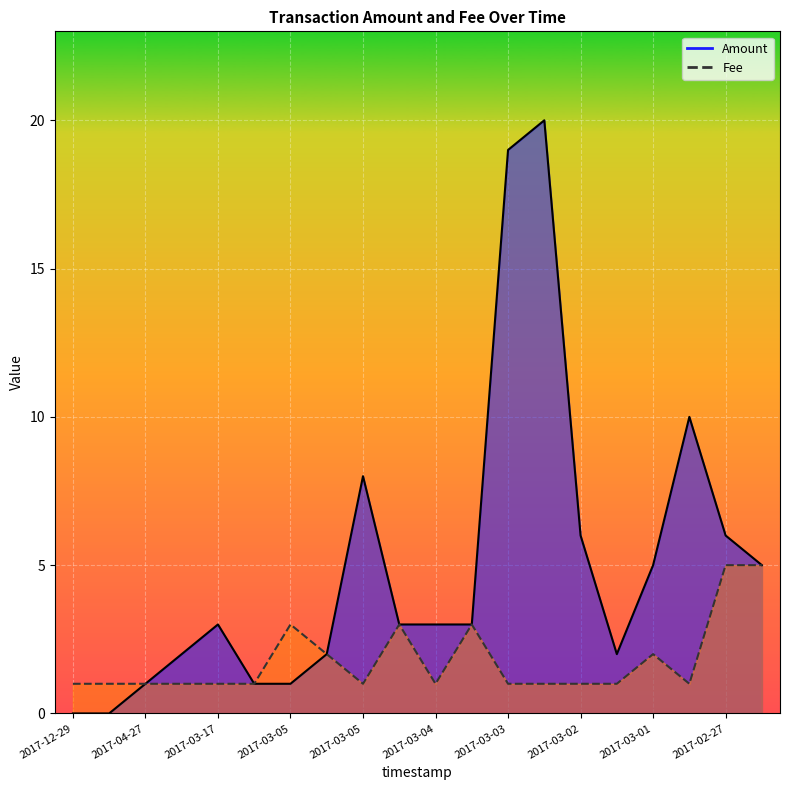

Between 2017-12-29 and 2017-12-29, which is larger?

2017-12-29